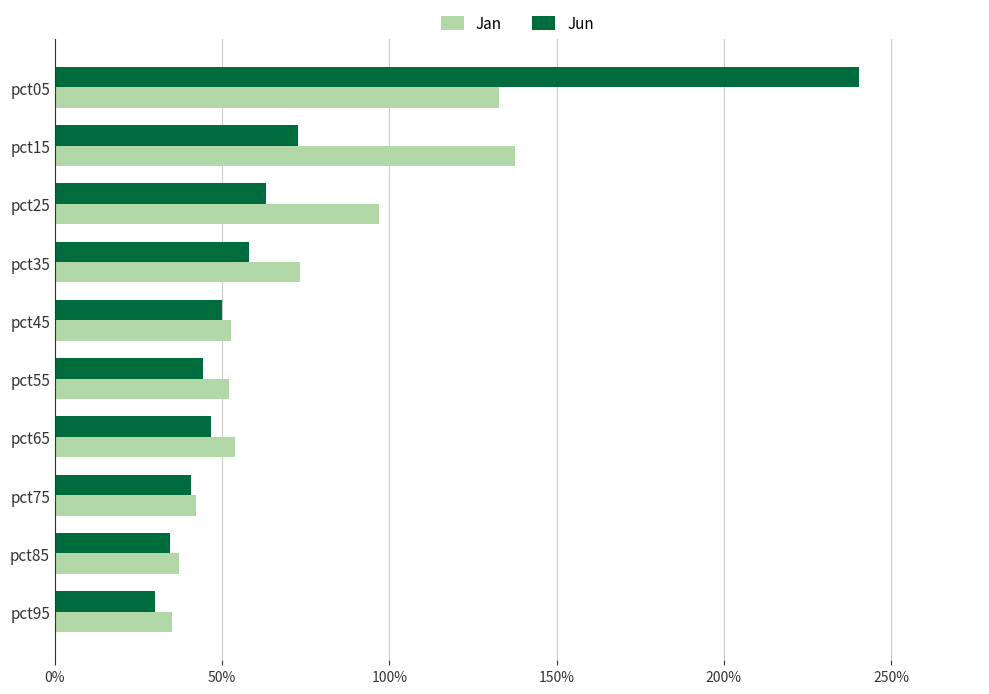

Which series has the widest spread of values?

Jun